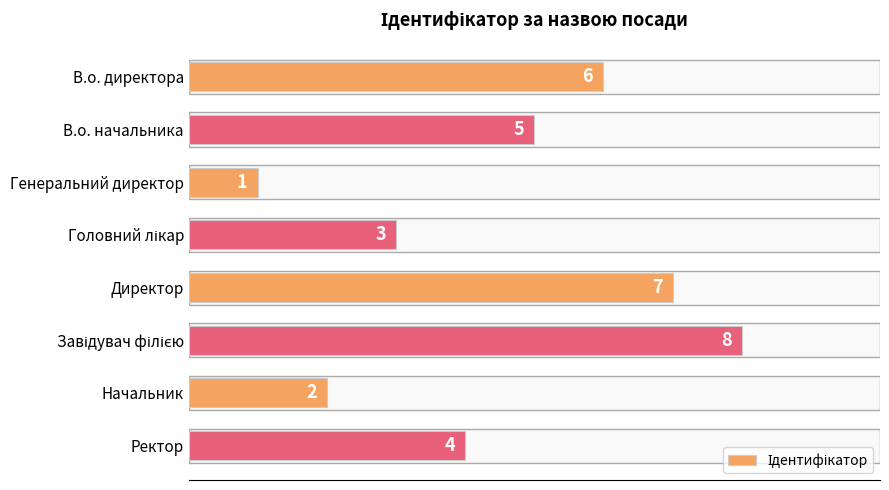

What is the label of the 7th bar from the top?

Начальник